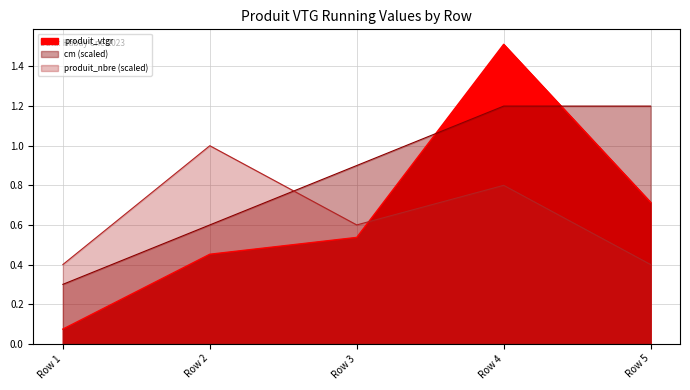

How many interior local peaks does the produit_nbre series have?

2